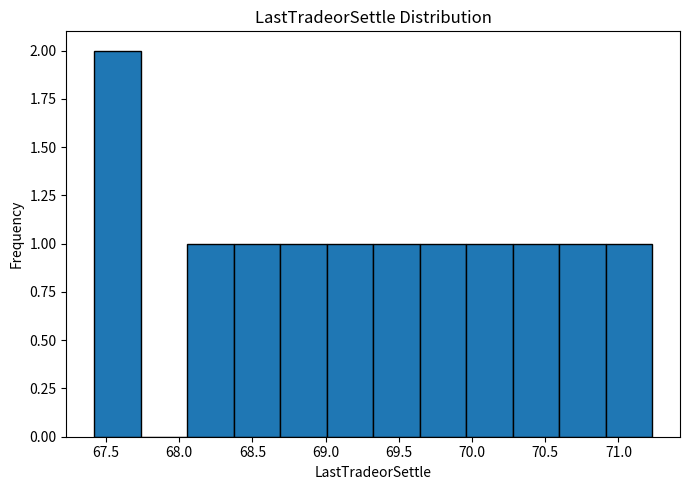

Reading left to right, transcribe this chart: for each bar, give the range it covers on the x-axis and its height. Neither the bar edges nor the heights are printed on the chart, so give them approximately, as read against the axes.

67.40 to 67.75: 2
67.75 to 68.05: 0
68.05 to 68.35: 1
68.35 to 68.70: 1
68.70 to 69.00: 1
69.00 to 69.35: 1
69.35 to 69.65: 1
69.65 to 69.95: 1
69.95 to 70.30: 1
70.30 to 70.60: 1
70.60 to 70.90: 1
70.90 to 71.25: 1